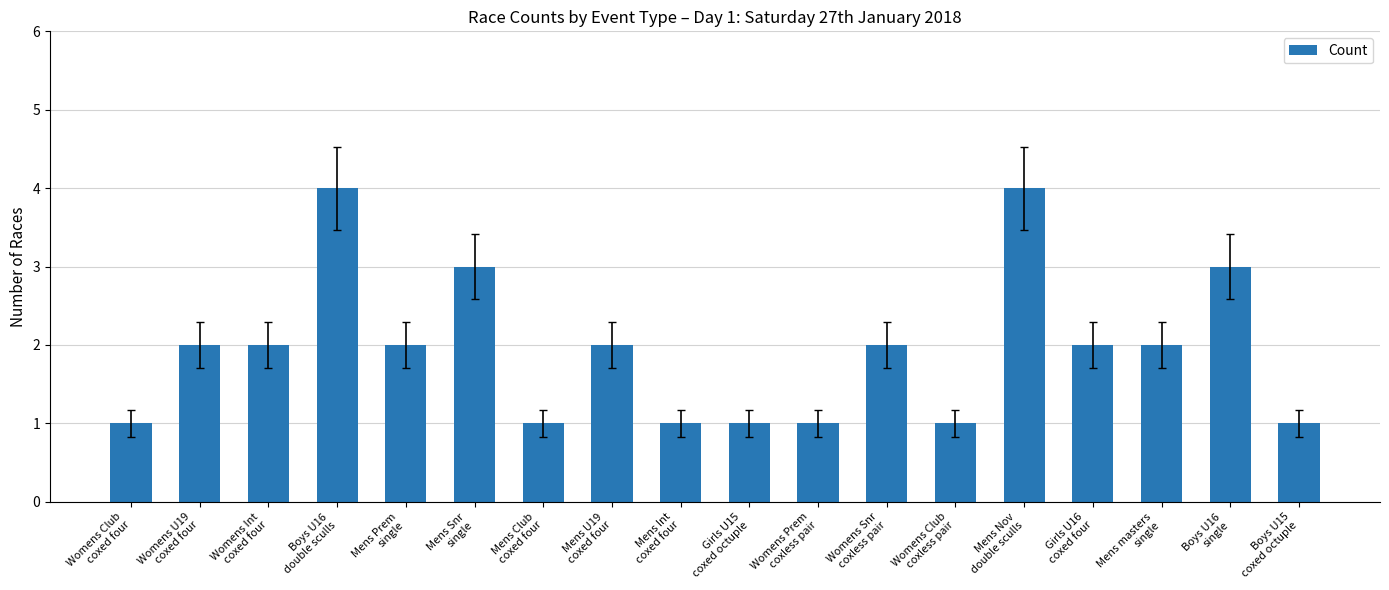

What is the greatest value displayed?

4